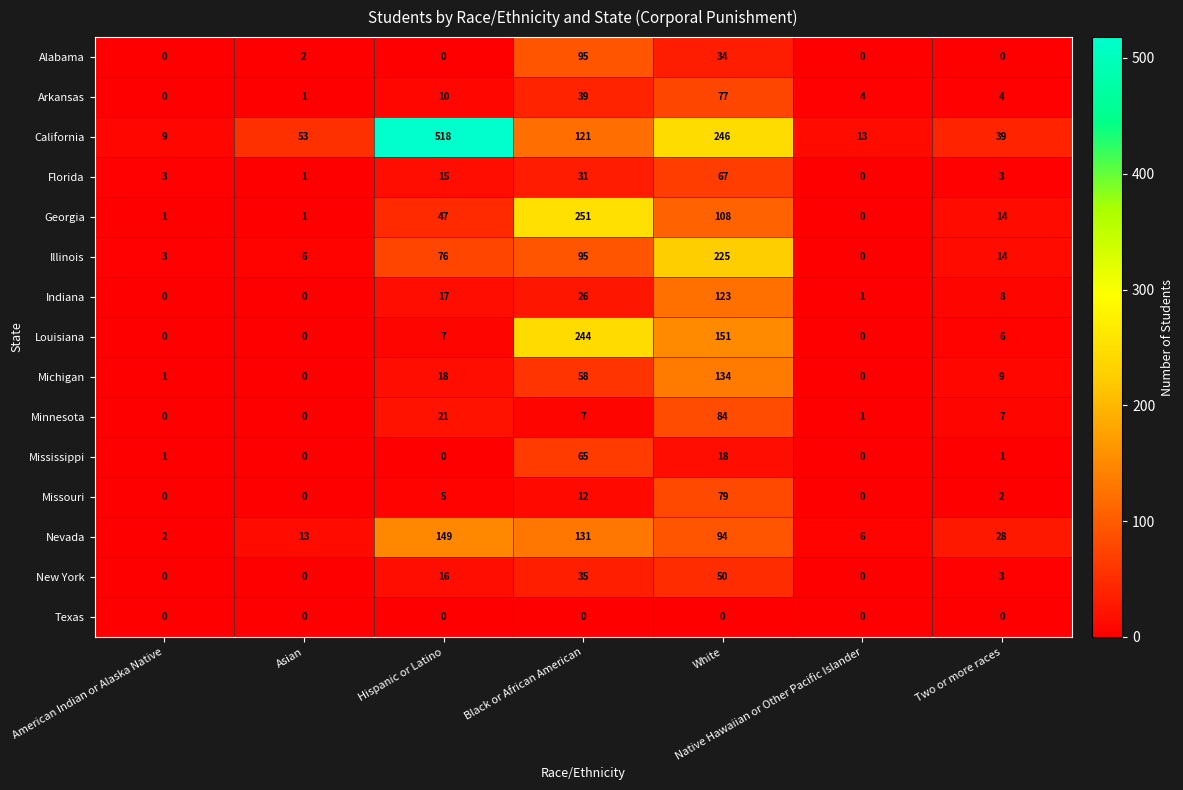

Count the number of data series in this chart.

15